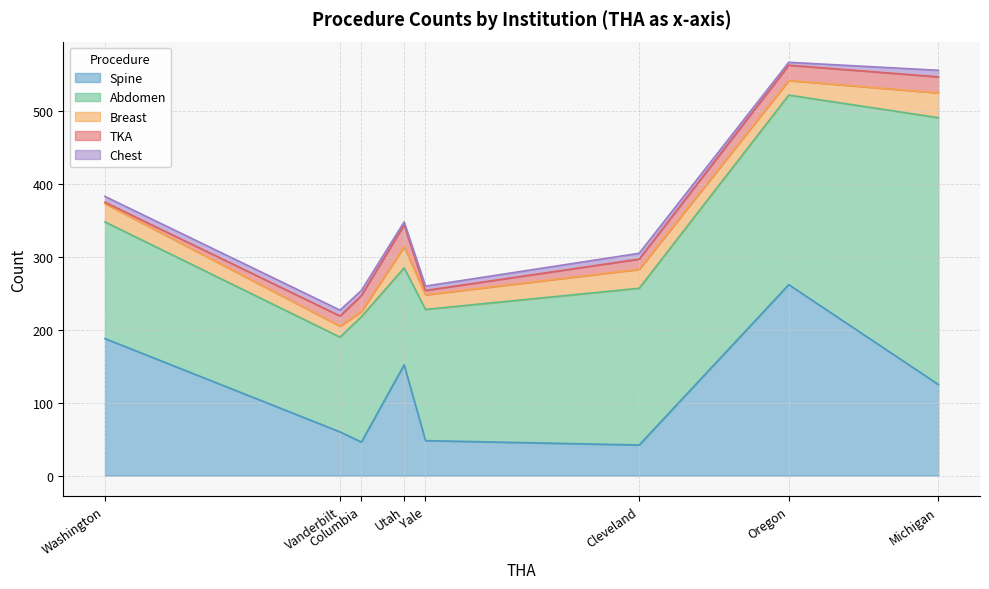

List the series in order of their peak value, lowest first.

Chest, TKA, Breast, Spine, Abdomen